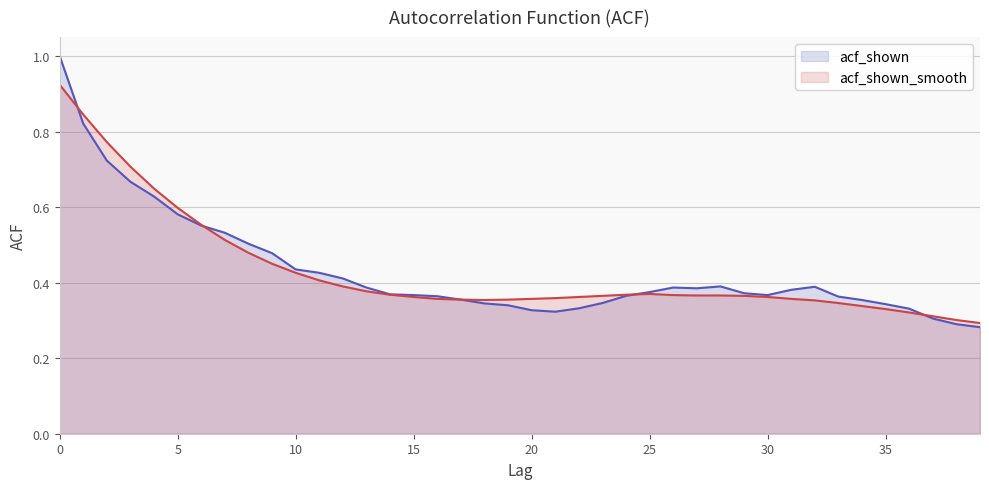

List the series in order of their overall mean, lowest first.

acf_shown_smooth, acf_shown